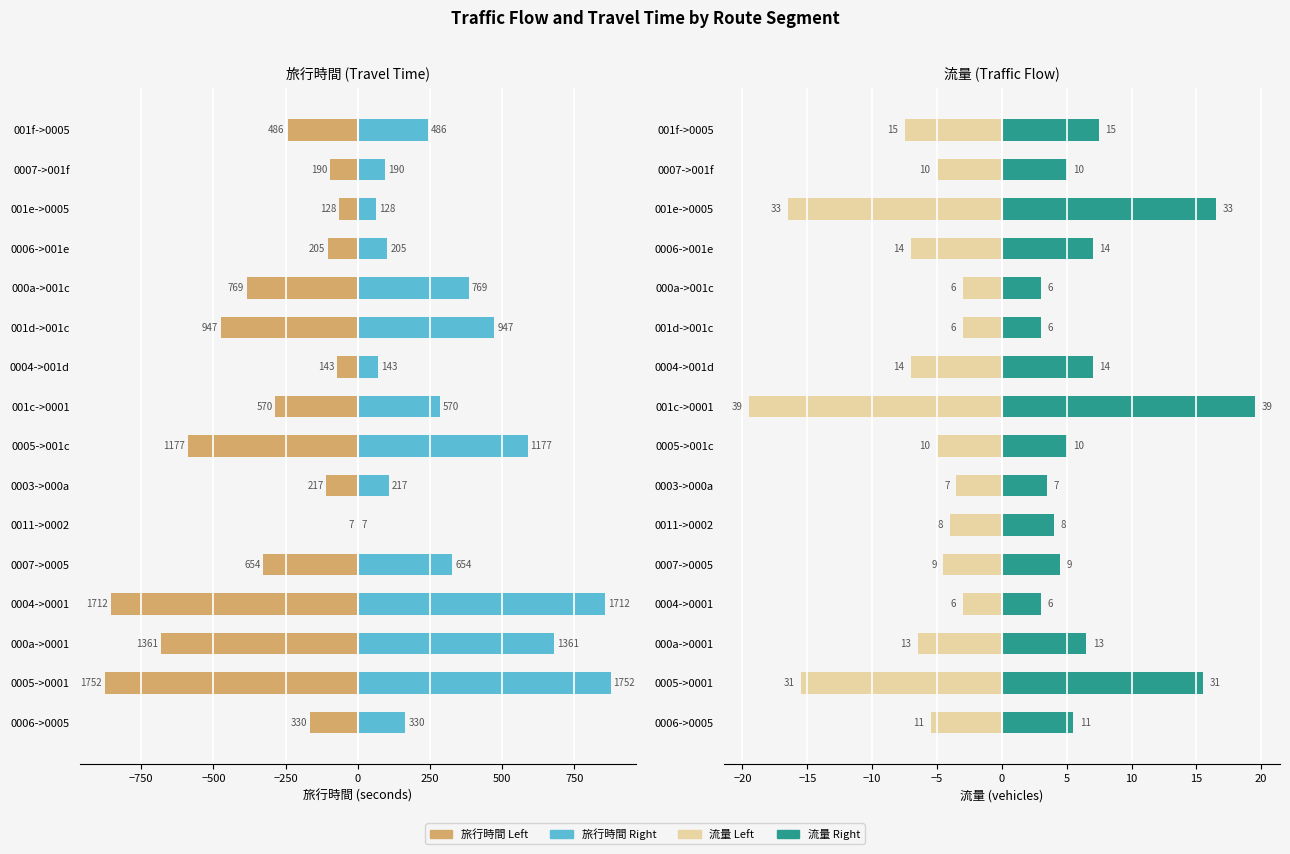

How many groups of bars are there?

16